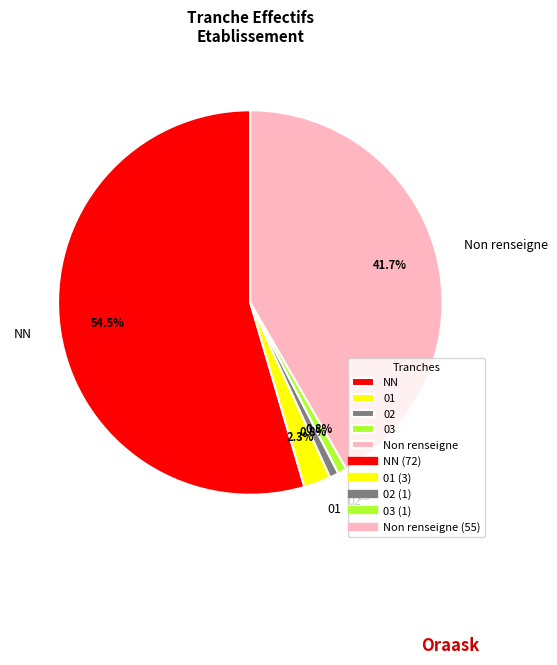

To the nearest percent, what portion does 02 represent?

1%